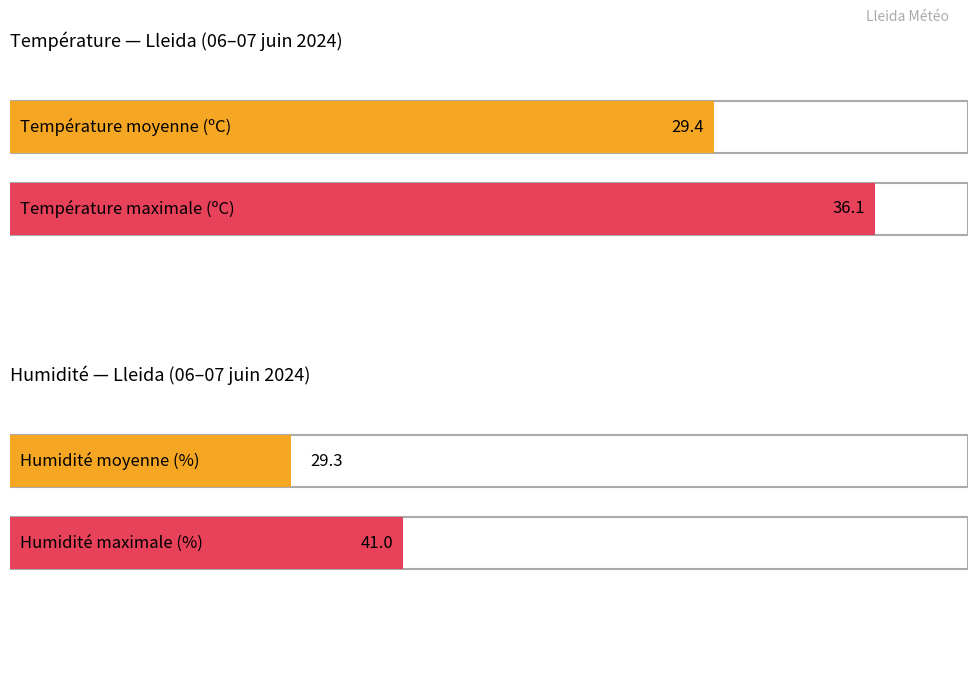

How many bars are there in each group?

2